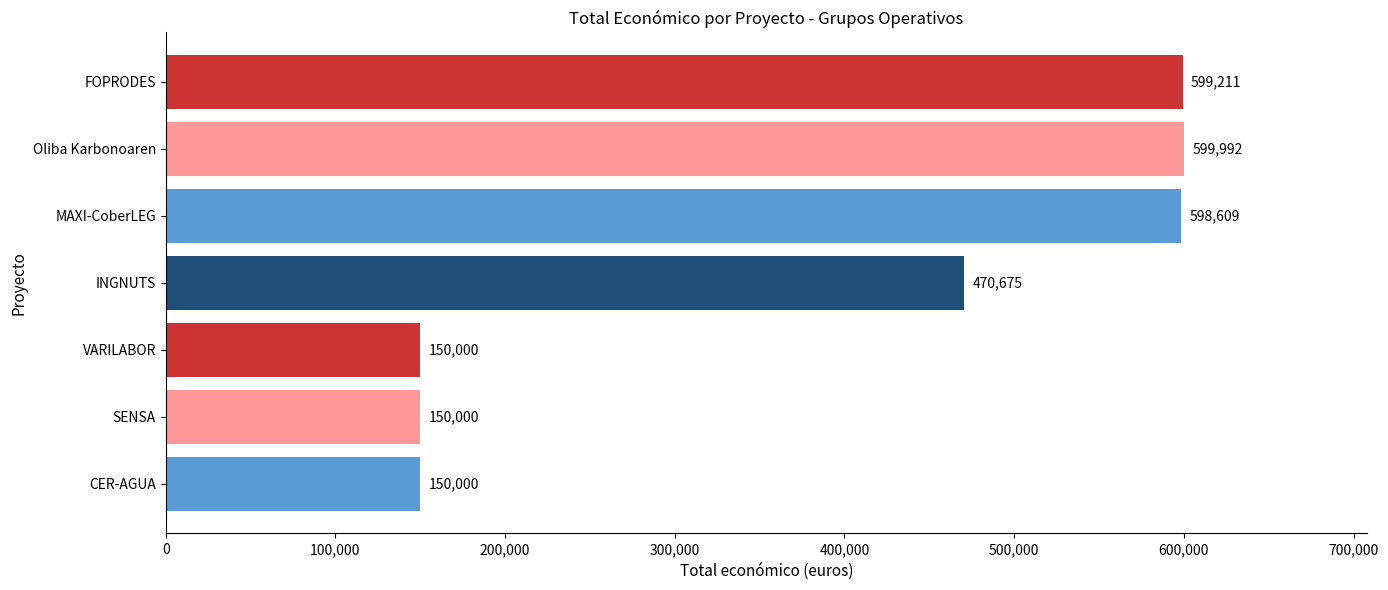

Where is the data nearest to the value 374996?

INGNUTS